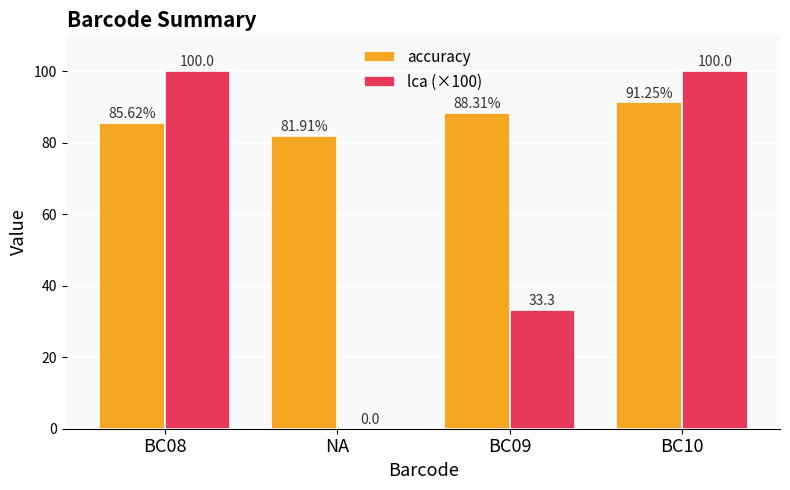

How many groups of bars are there?

4